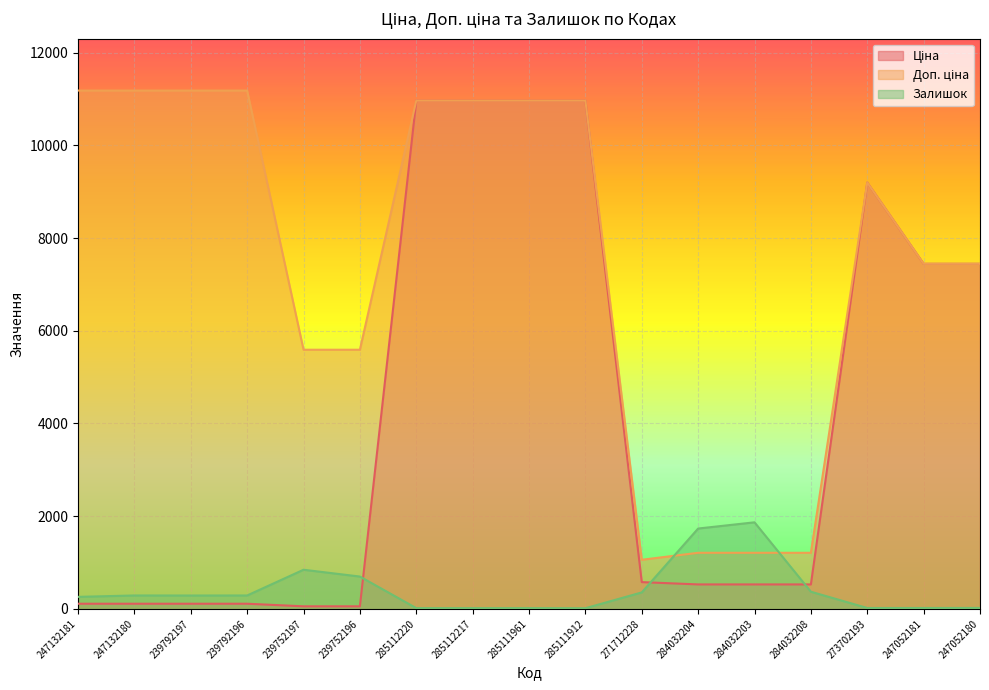

True or false: Ціна has a value of 164.5 at 247132180.

False